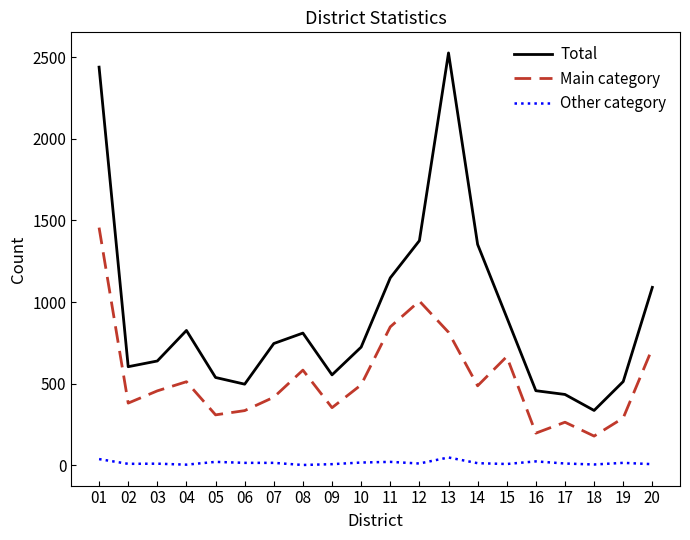

True or false: Main category and Total cross at least once.

False